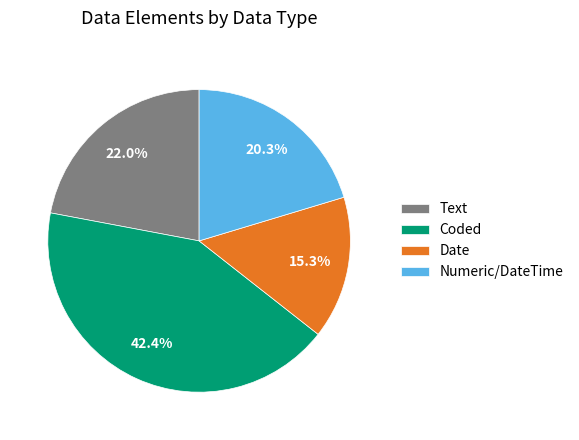

Which slice is the largest?

Coded